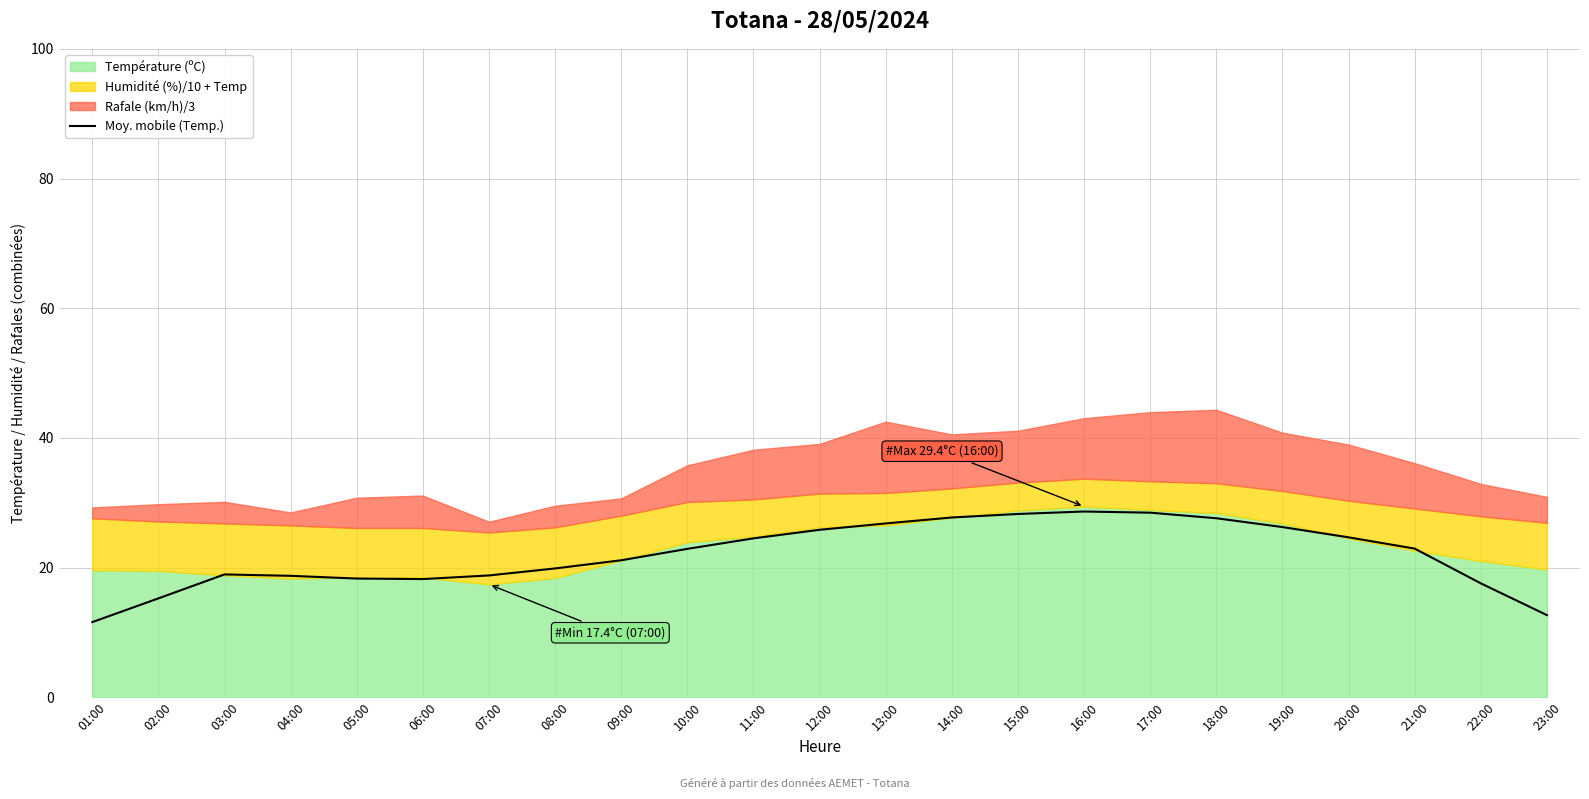

At which label does the data first exceed 22?

10:00